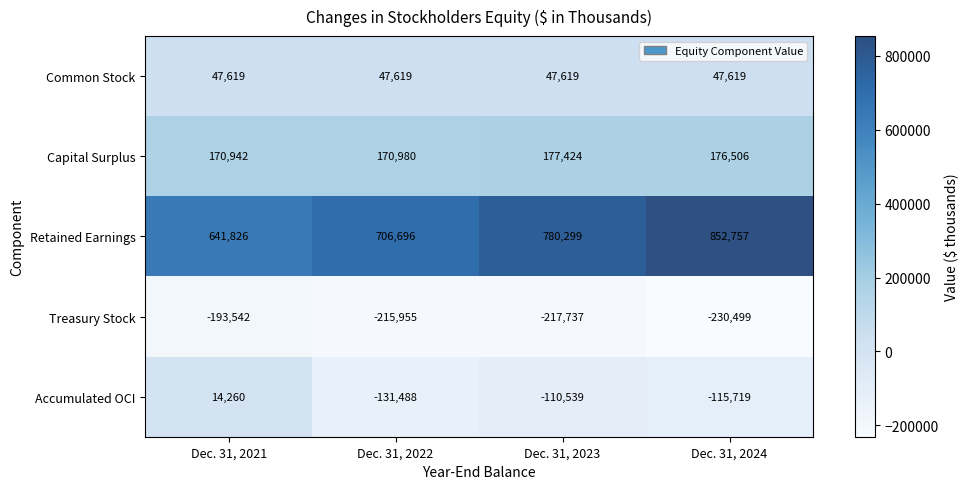

What value does the Accumulated OCI series have at Dec. 31, 2021, to the nearest 100?

14300